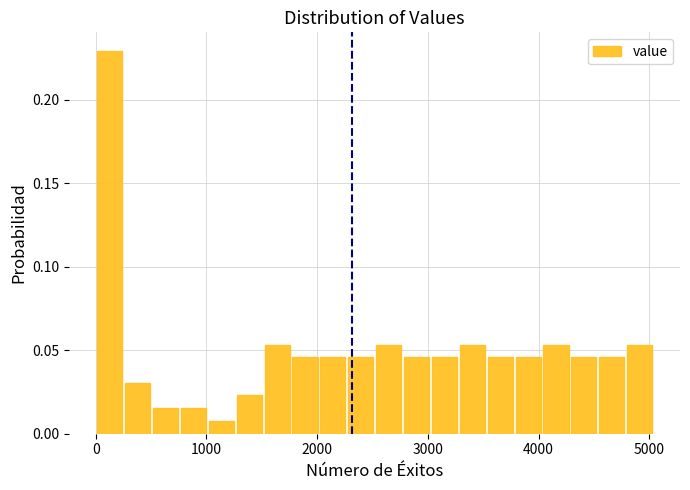

Around what value on the x-axis is the tallest bar? Give the approximate position of its centre, as read against the axis.

100